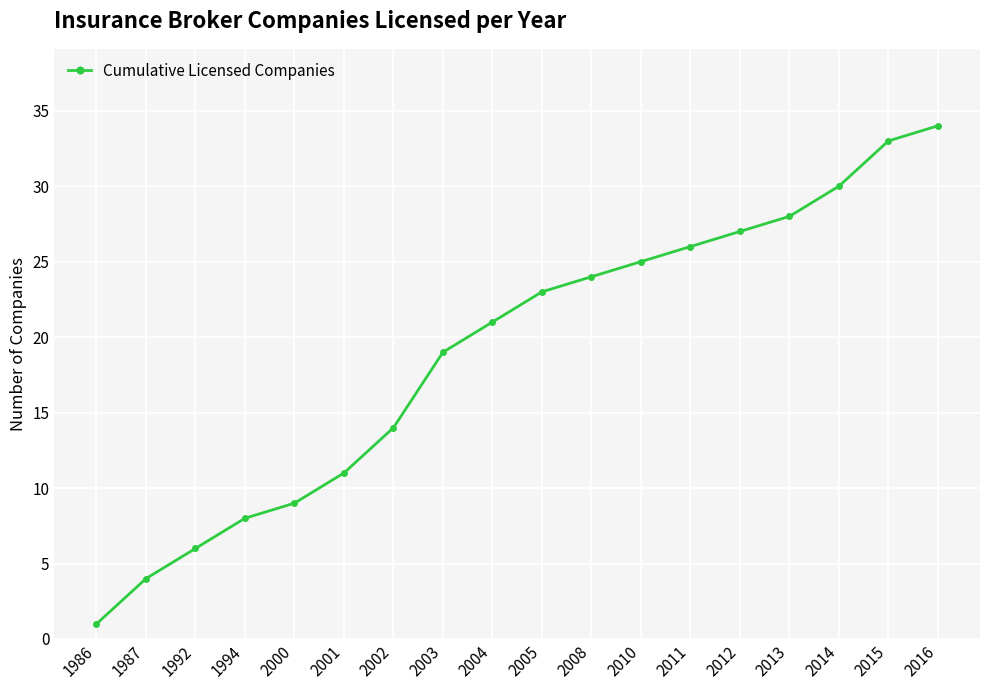

What value does the data have at 2001, to the nearest 10?

10